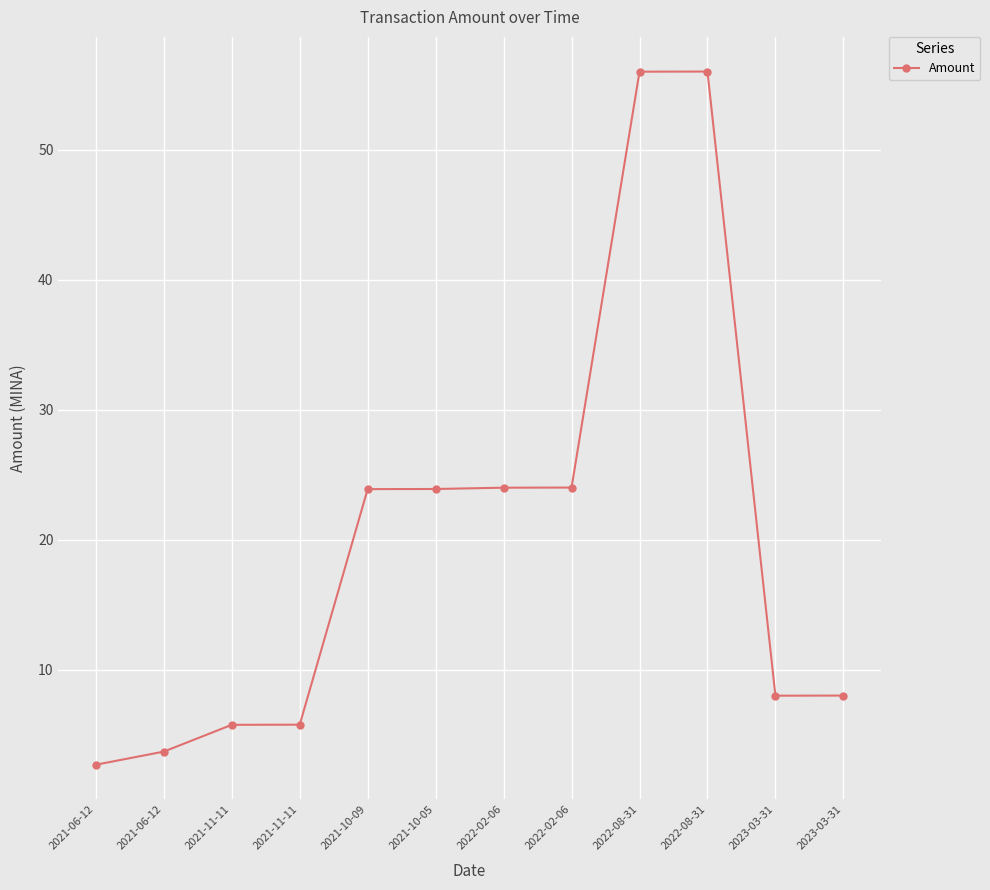

The value at 2021-11-11 is 10.2. True or false?

False